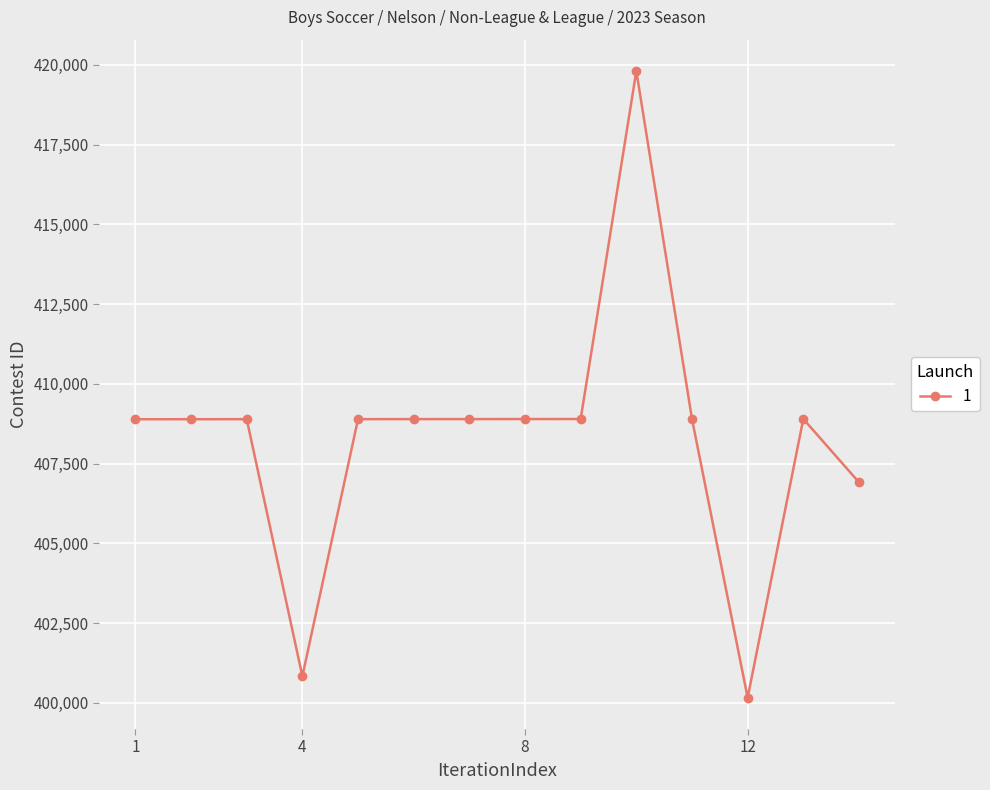

How many distinct data groups are displayed?

1